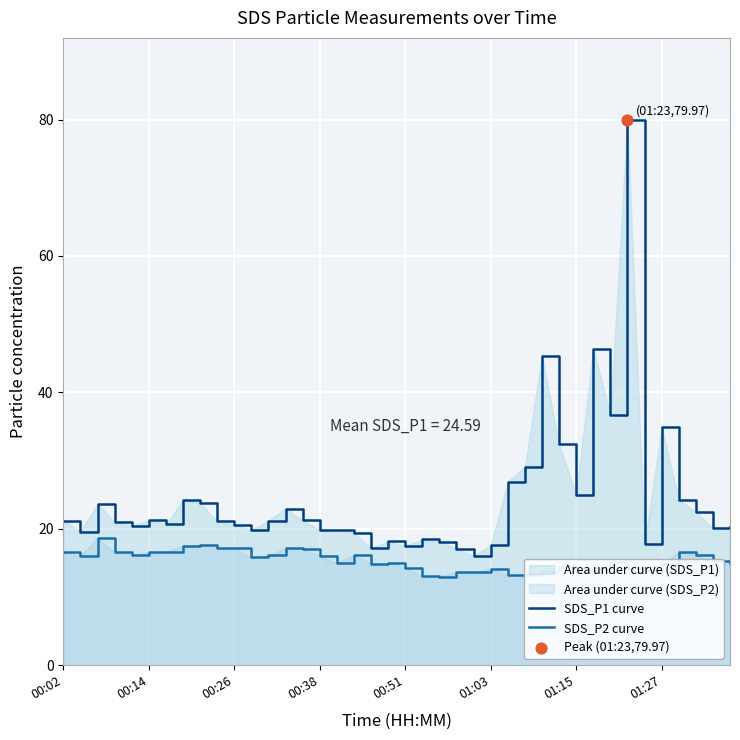

Which series has the widest spread of Y values?

SDS_P1 curve